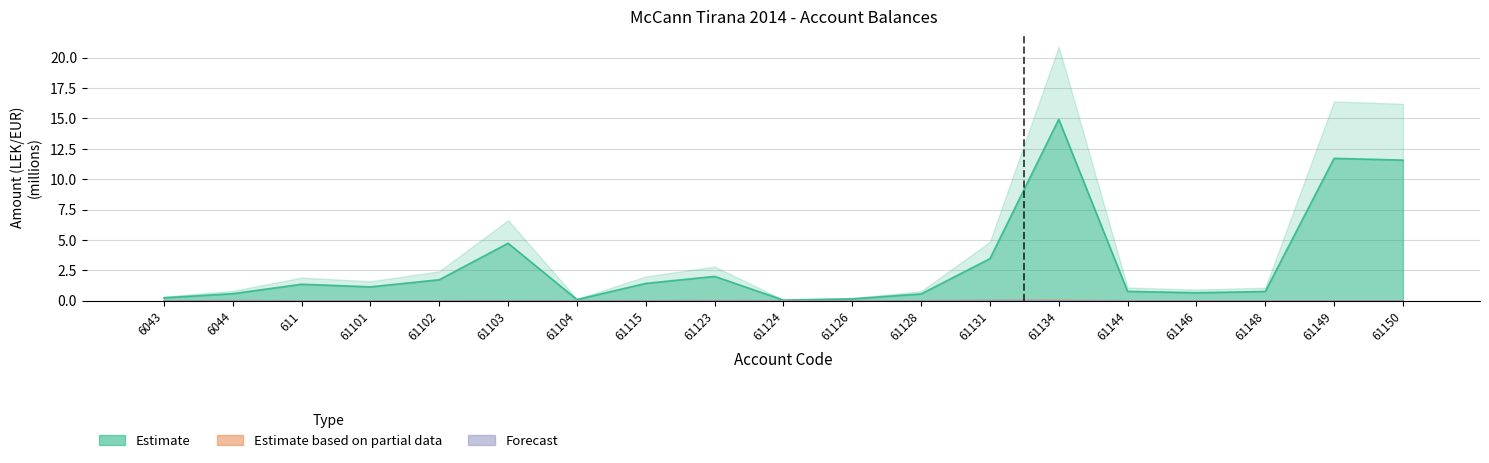

What is the label of the 12th bar from the left?

61128